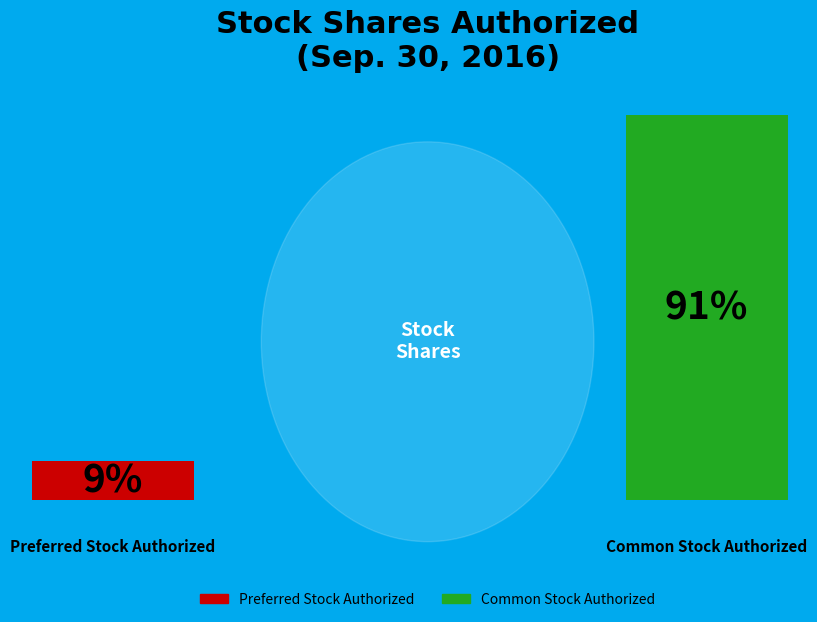

Between Preferred stock, shares authorized and Common stock, shares authorized, which is larger?

Common stock, shares authorized